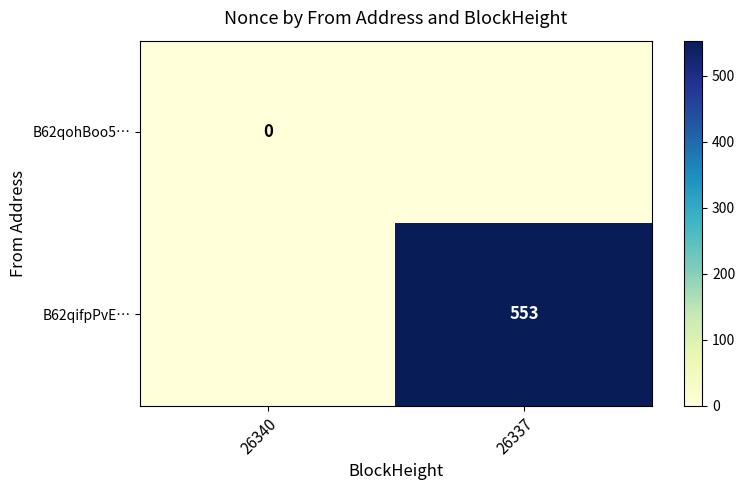

True or false: B62qifpPvE… has a value of 553 at 26337.

True